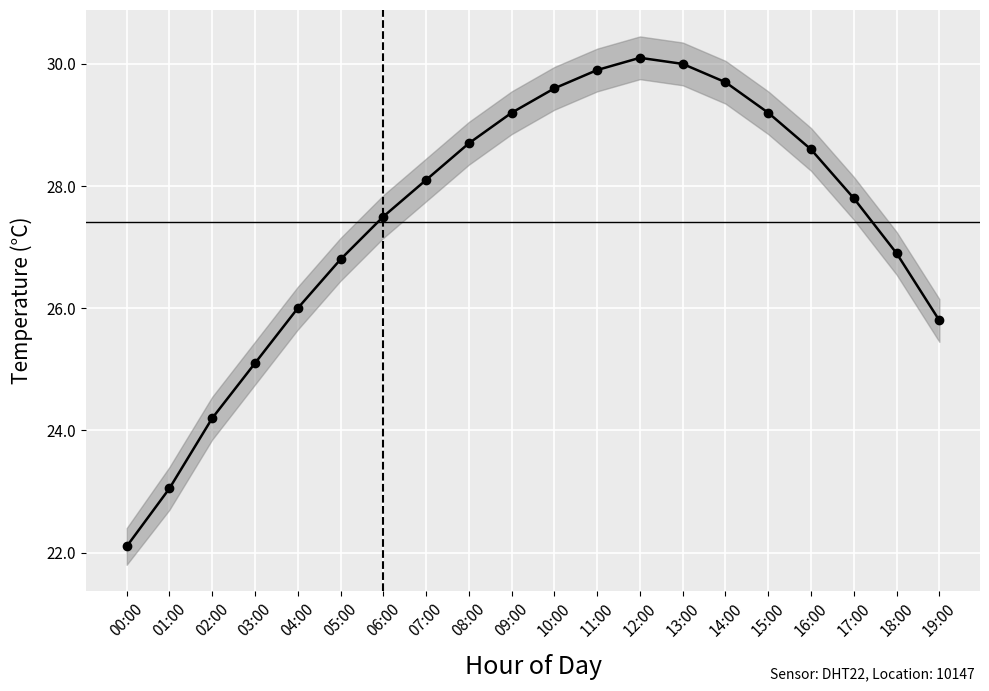

Reading left to right, list all the values displayed in this chart.

22.1	23.1	24.2	25.1	26.0	26.8	27.5	28.1	28.7	29.2	29.6	29.9	30.1	30.0	29.7	29.2	28.6	27.8	26.9	25.8